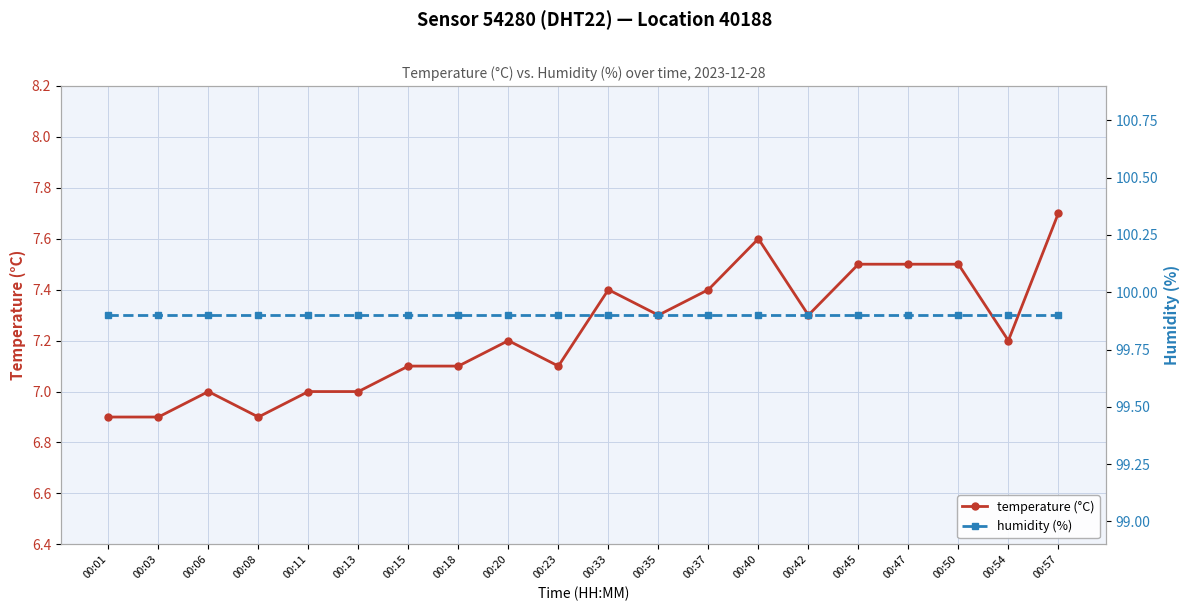

Which category has the highest value in the humidity (%) series?

00:01